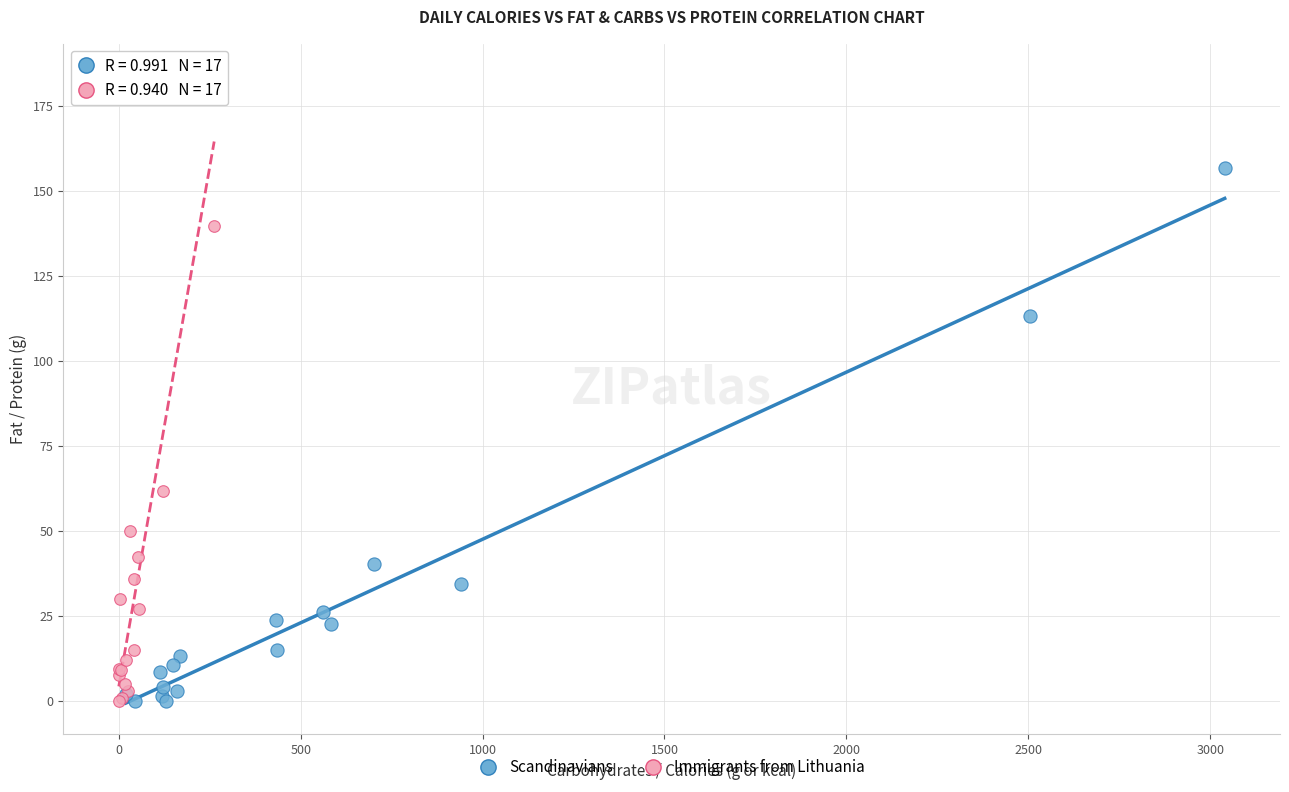

Which series reaches the maximum Y coordinate?

Immigrants from Lithuania